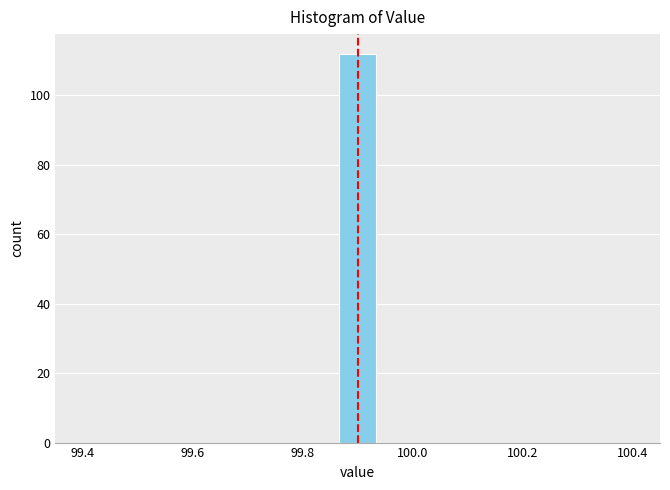

Around what value on the x-axis is the tallest bar? Give the approximate position of its centre, as read against the axis.

99.90